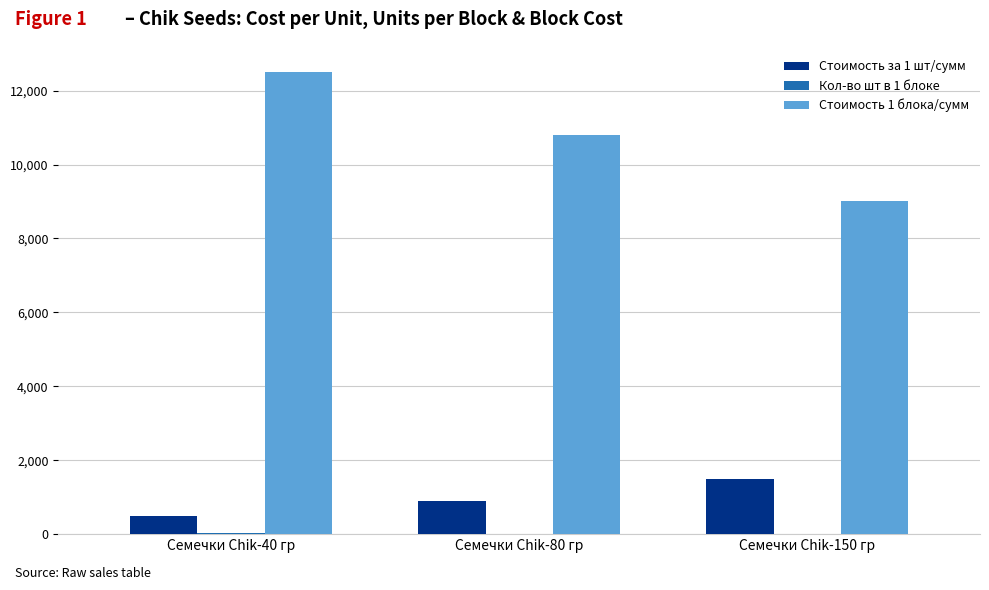

The value of Стоимость 1 блока/сумм at Семечки Chik-80 гр is 15498. True or false?

False